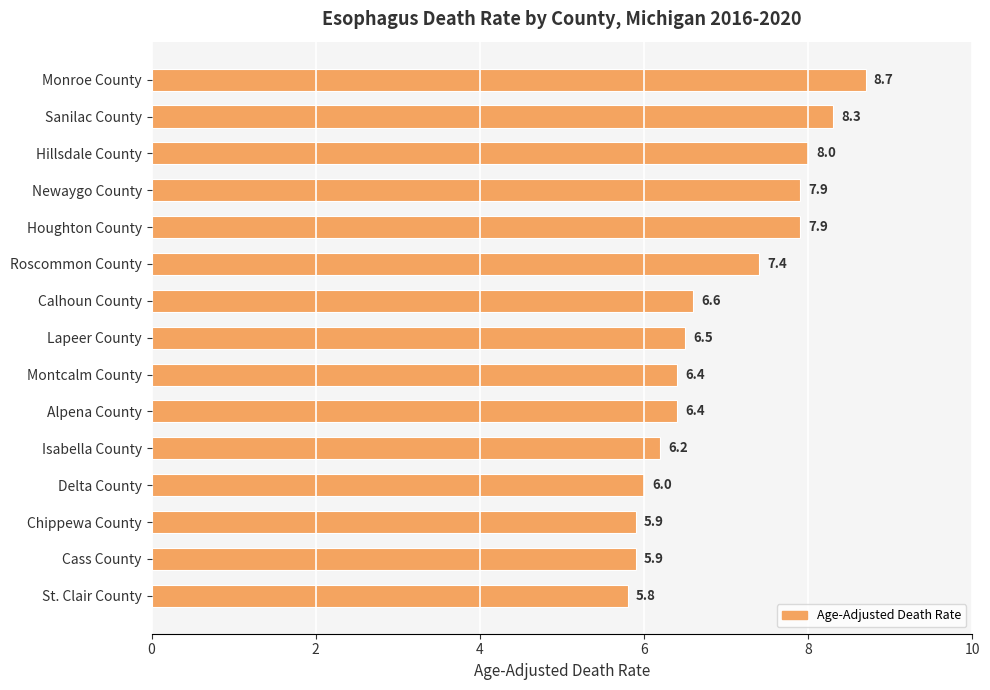

Does the chart contain stacked bars?

No